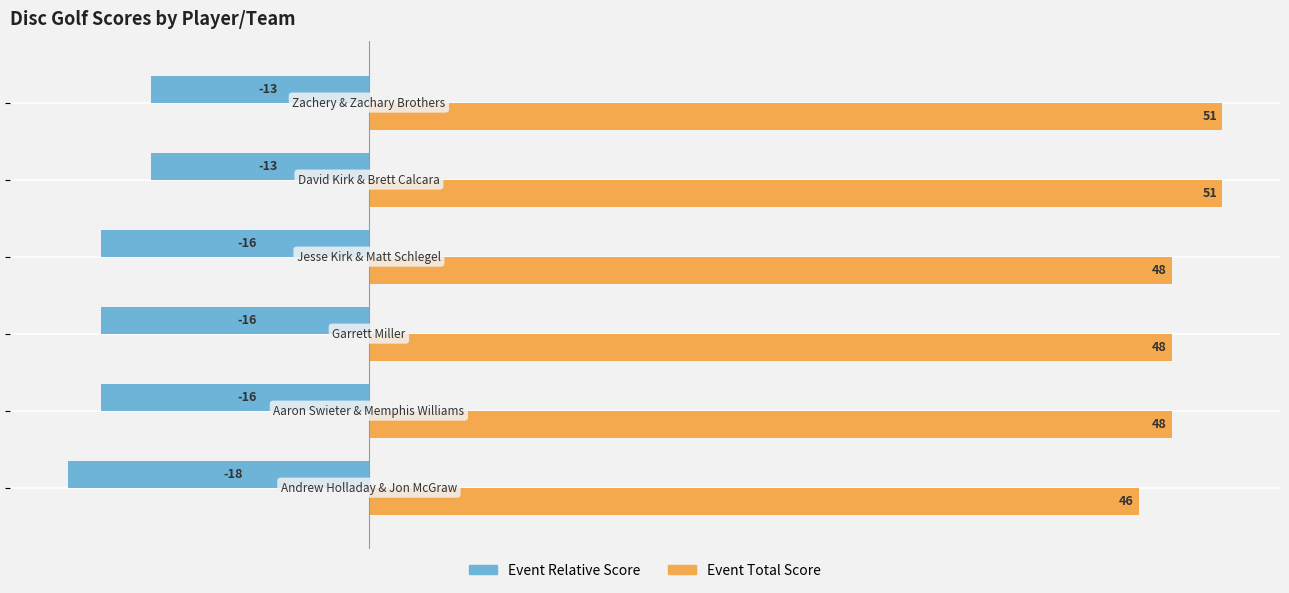

How many data points does each series have?

6